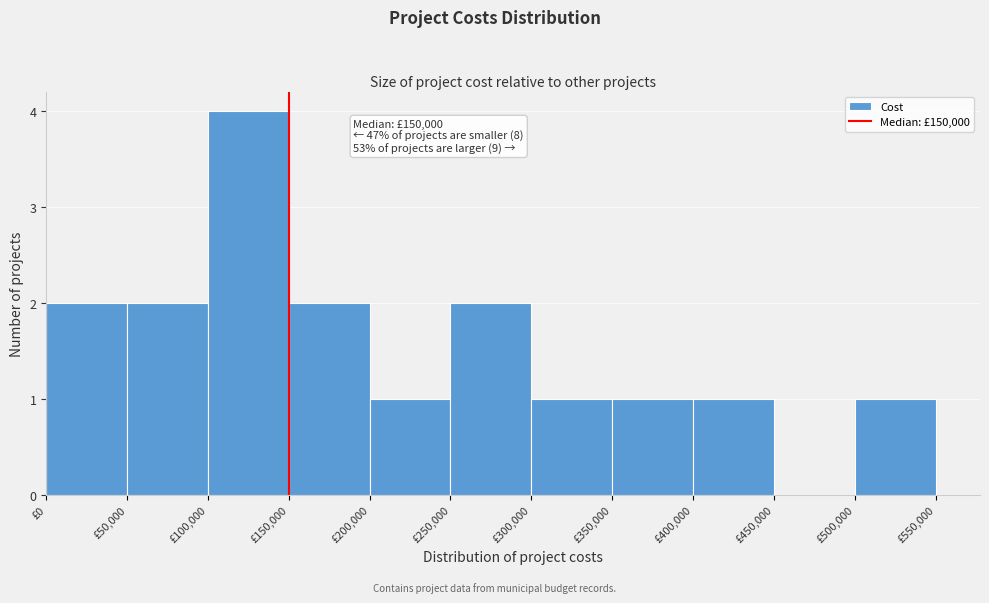

Which range on the x-axis has the tallest bar?

100000 to 150000